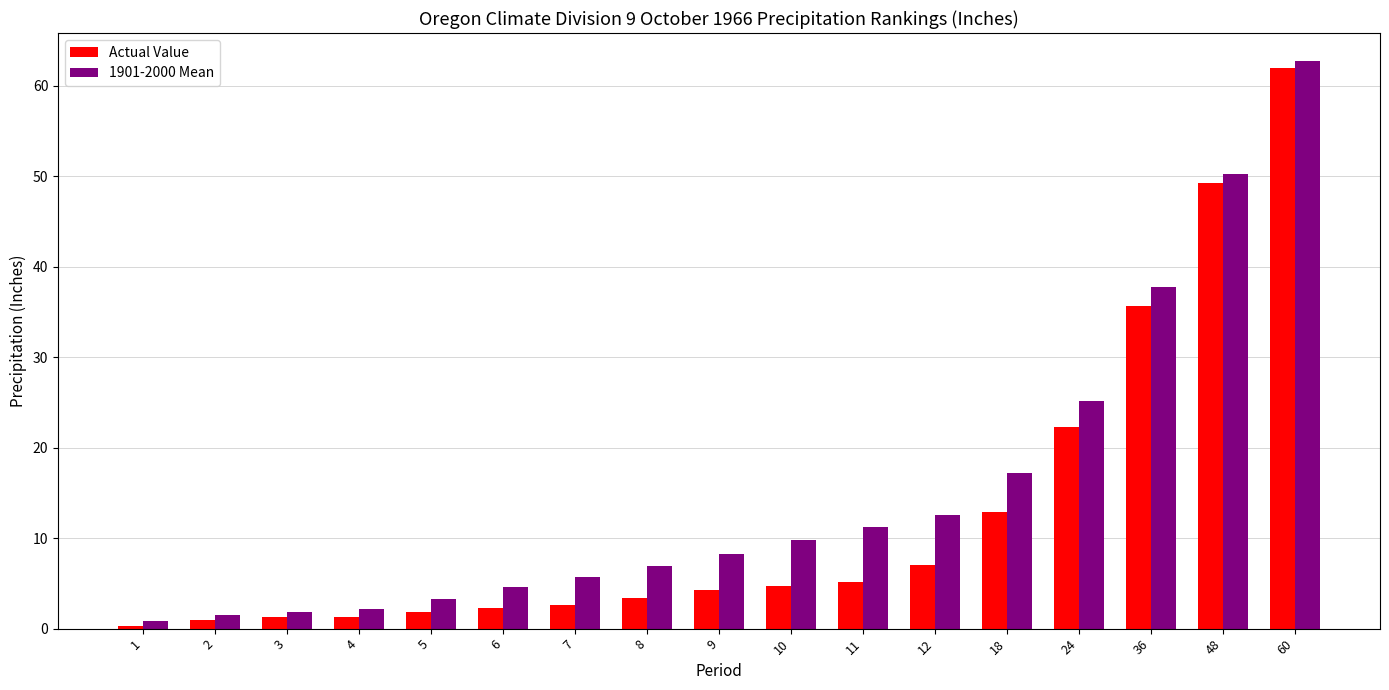

How many bars are there in total?

34